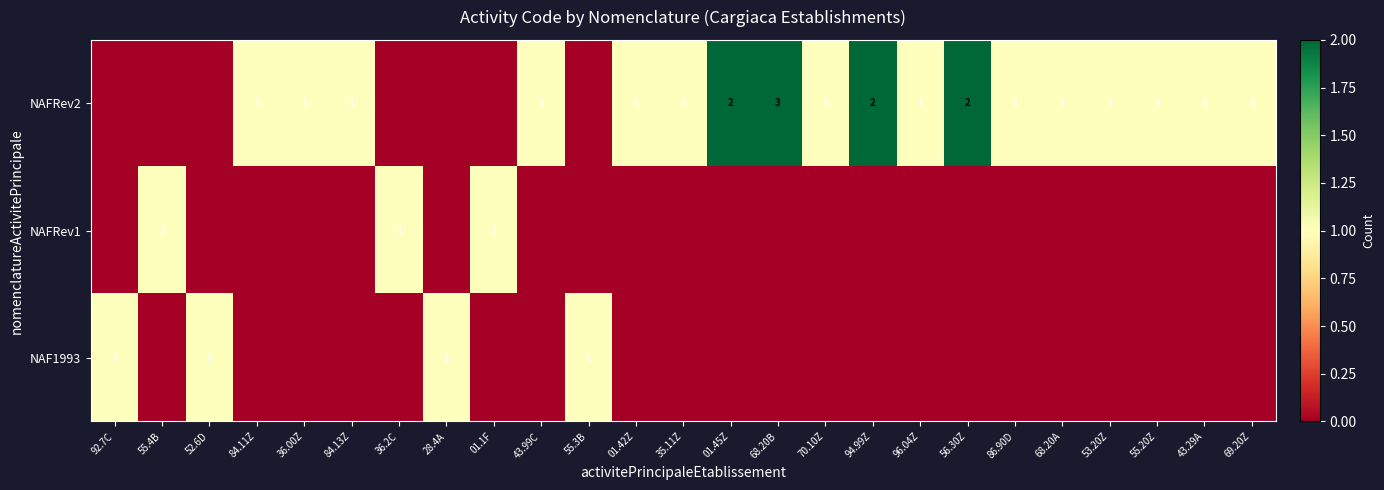

How many NAFRev1 values are between 0 and 1?

25